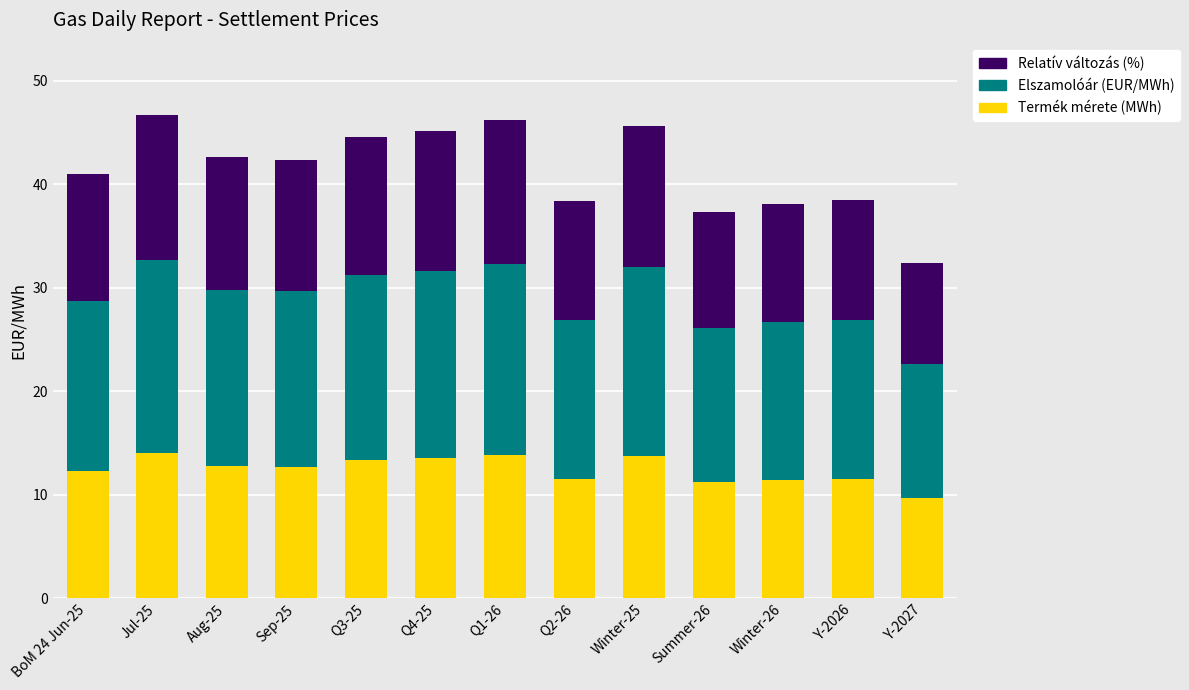

What is the total value across all series at Q4-25?

45.2